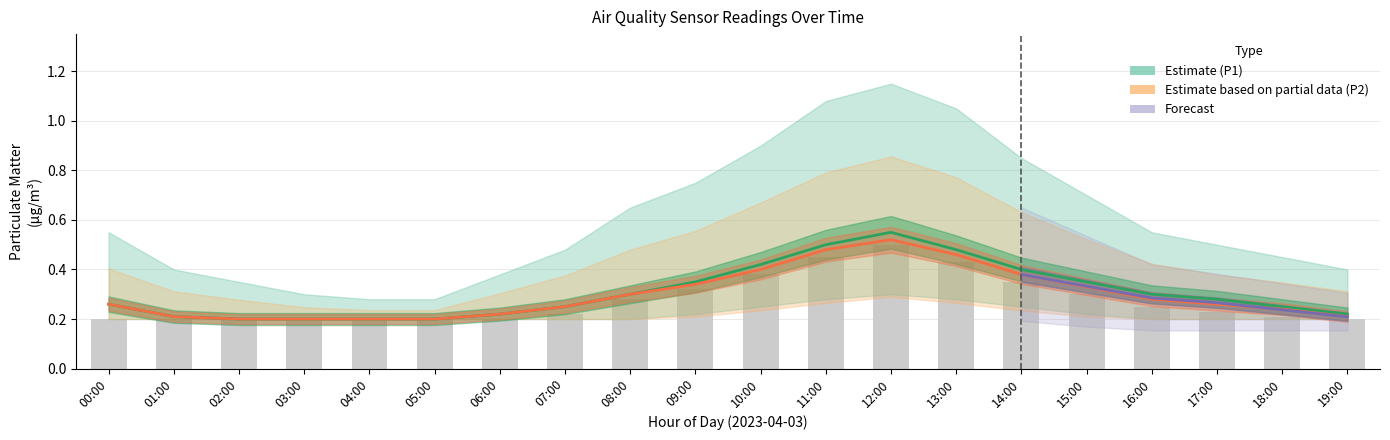

True or false: P1_upper has a value of 0.2 at 15:00.

False